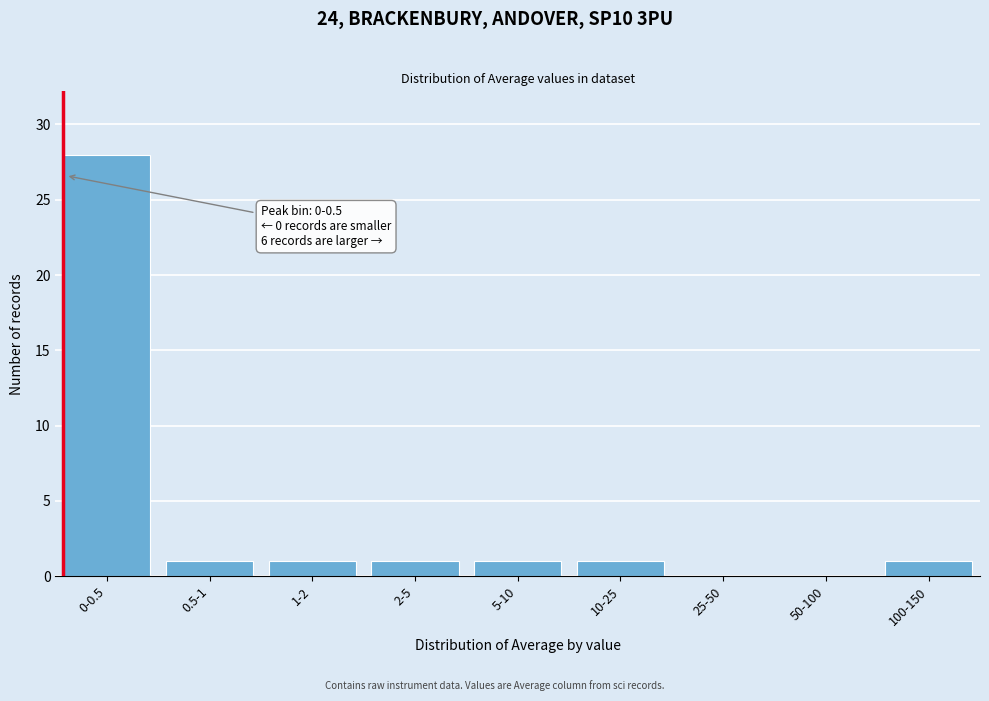

Reading left to right, list all the values displayed in this chart.

0-0.5=28	0.5-1=1	1-2=1	2-5=1	5-10=1	10-25=1	25-50=0	50-100=0	100-150=1